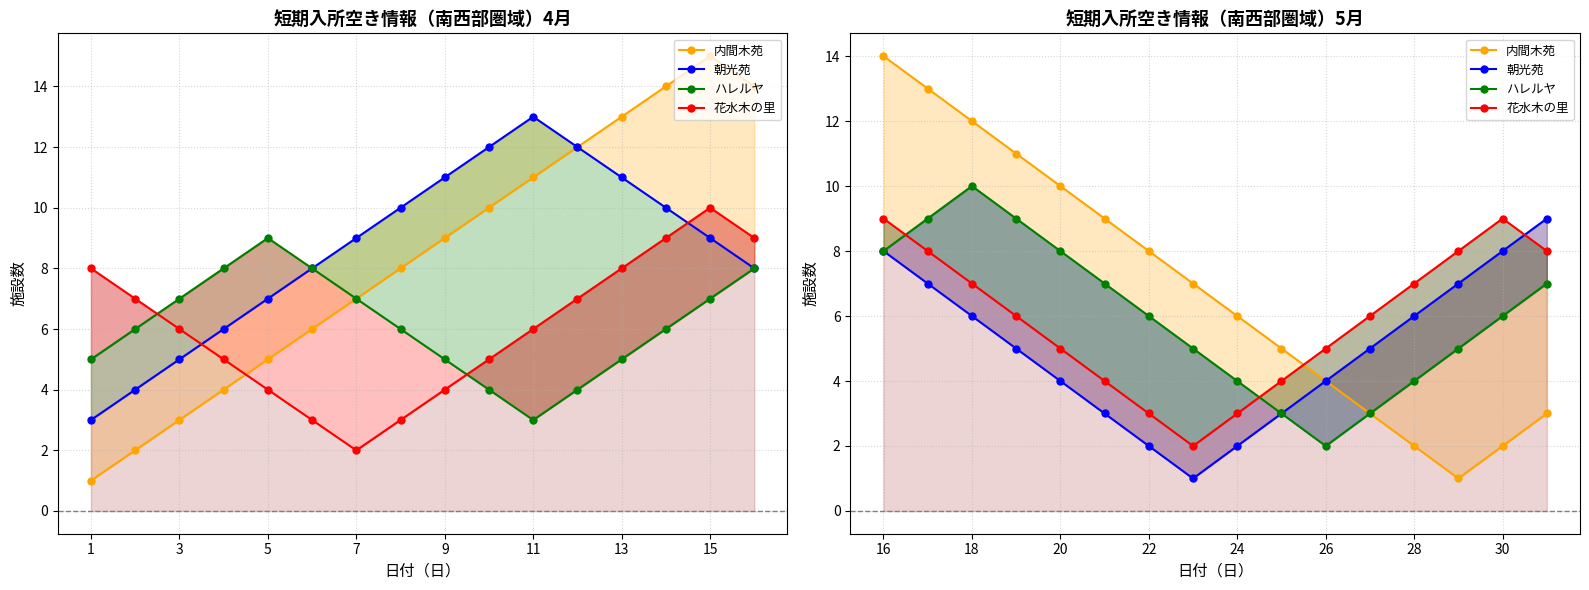

What is the value of the 内間木苑 point at the 4th from the left?

11